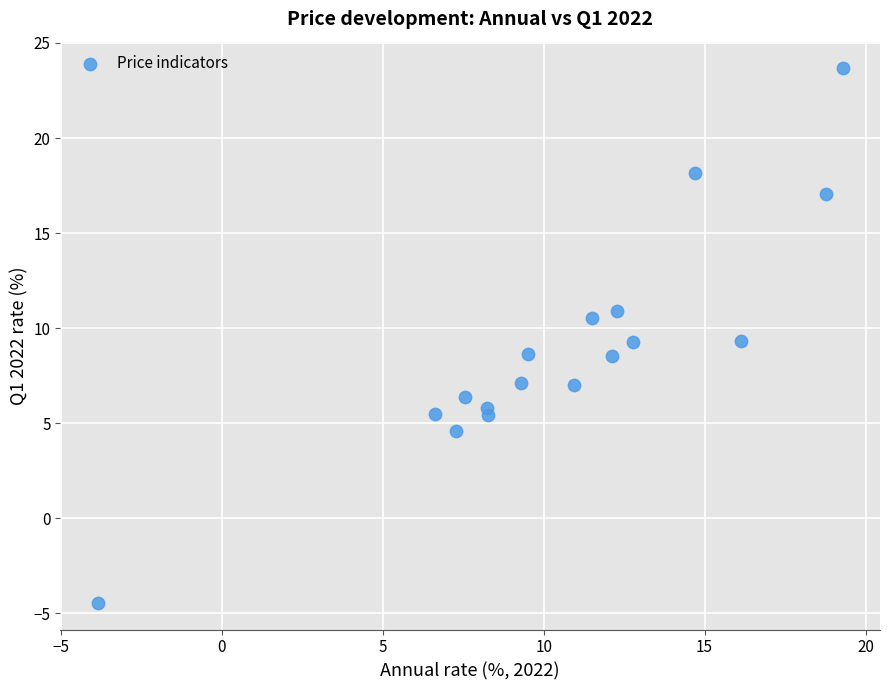

What is the range of Y values (max minus min)?

28.1